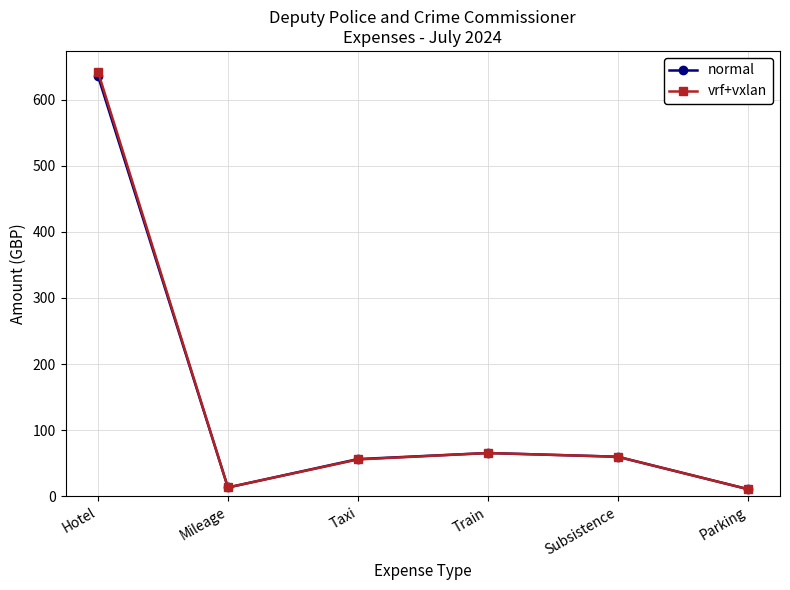

Which series has the largest range (max minus min)?

vrf+vxlan